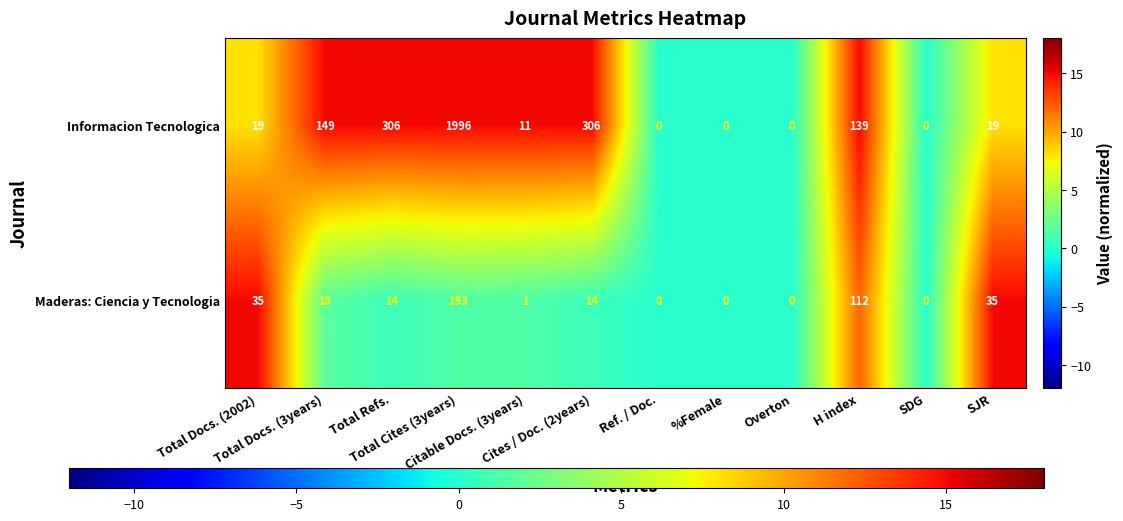

Which series has the largest total across all categories?

Informacion Tecnologica